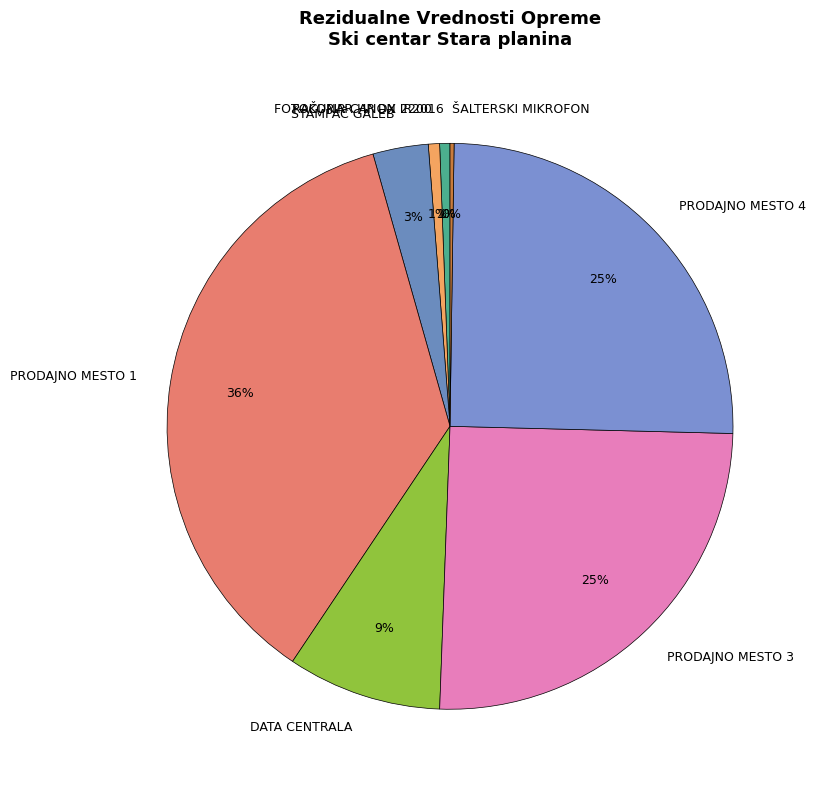

What is the largest slice in the pie chart?

PRODAJNO MESTO 1